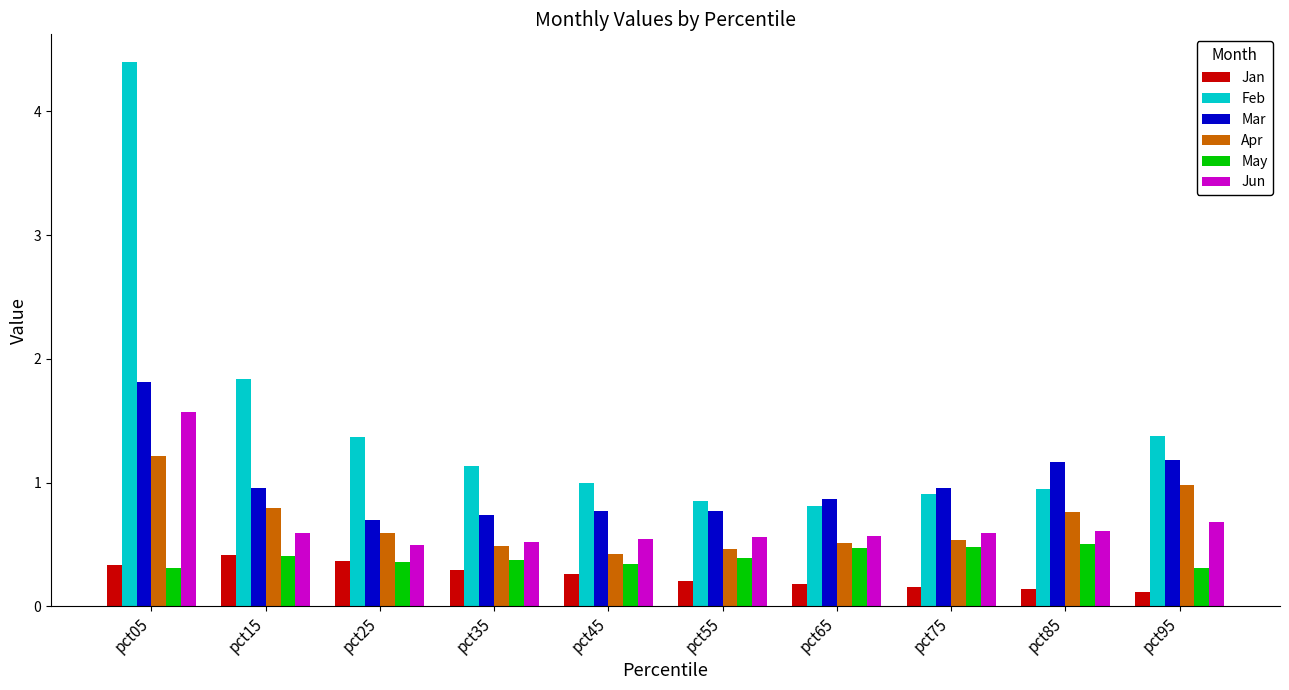

What is the minimum value for Apr?

0.4